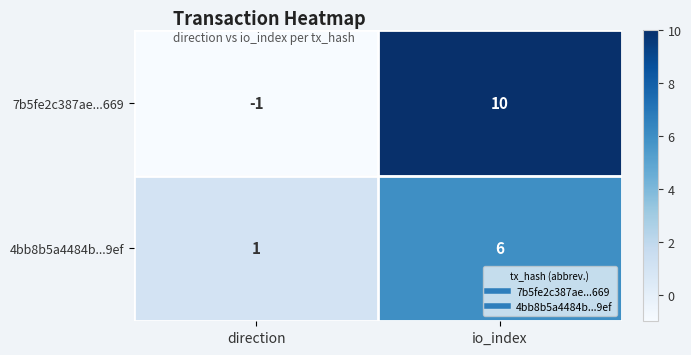

Between direction and io_index, which series saw the biggest shift?

7b5fe2c387ae...669